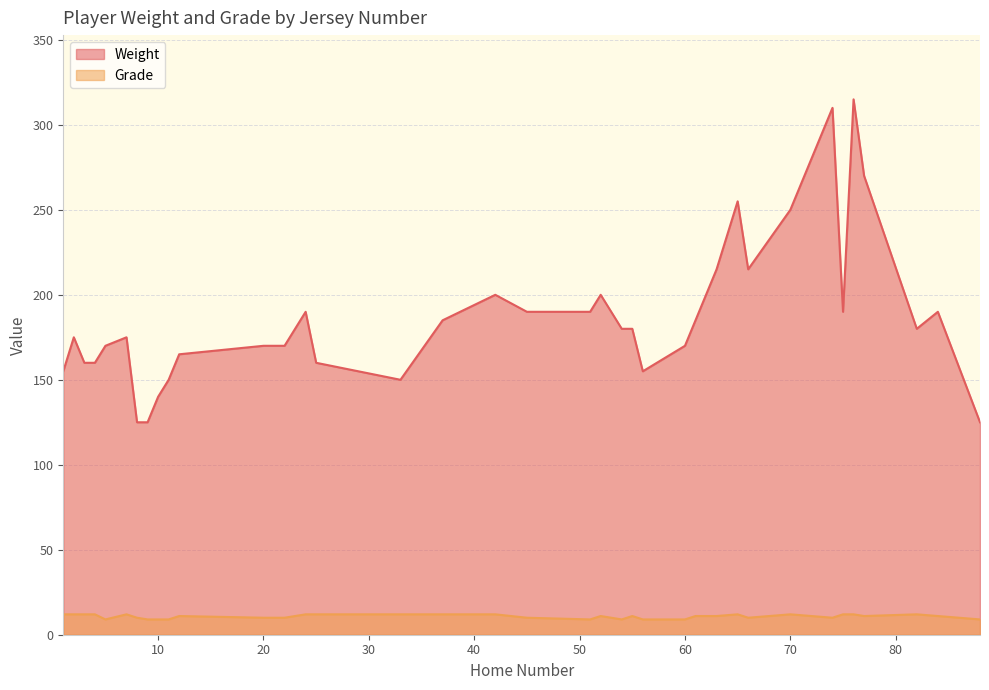

How many values in the Grade series are below 11?

15